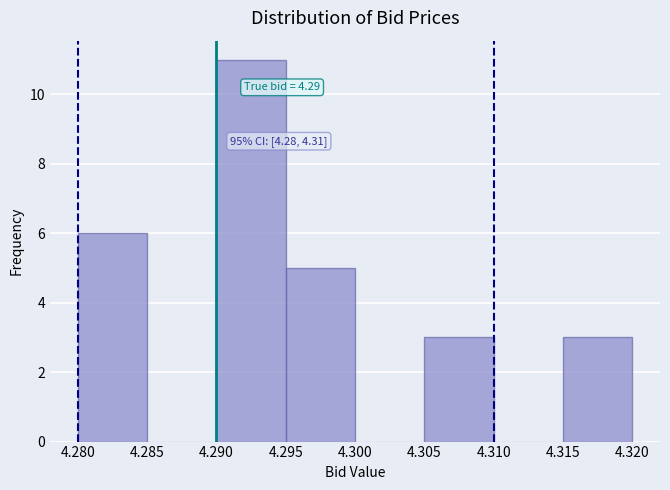

Which range on the x-axis has the tallest bar?

4.290 to 4.295